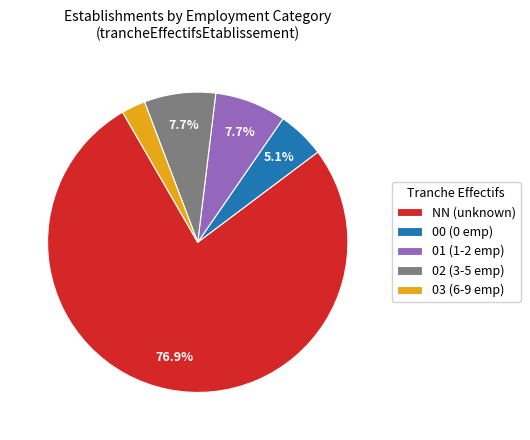

Count the number of slices in the pie.

5